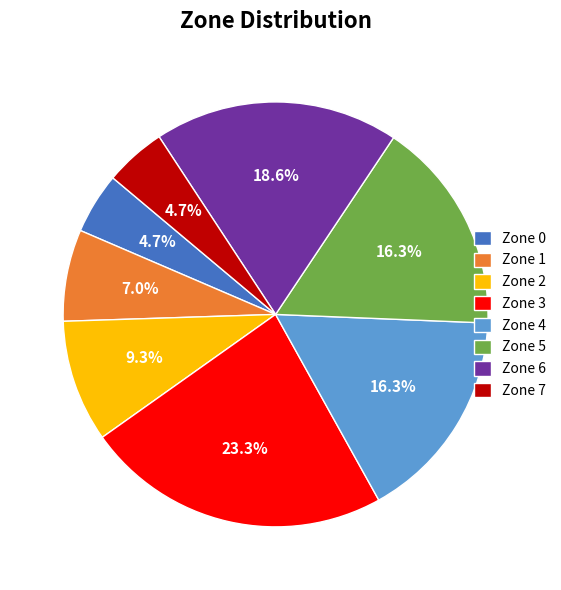

Count the number of slices in the pie.

8